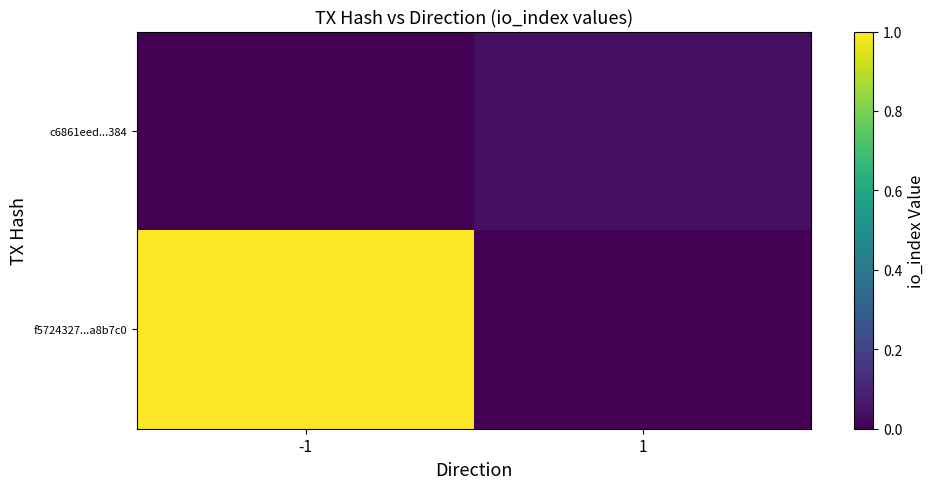

At which category is the sum across all series the highest?

-1